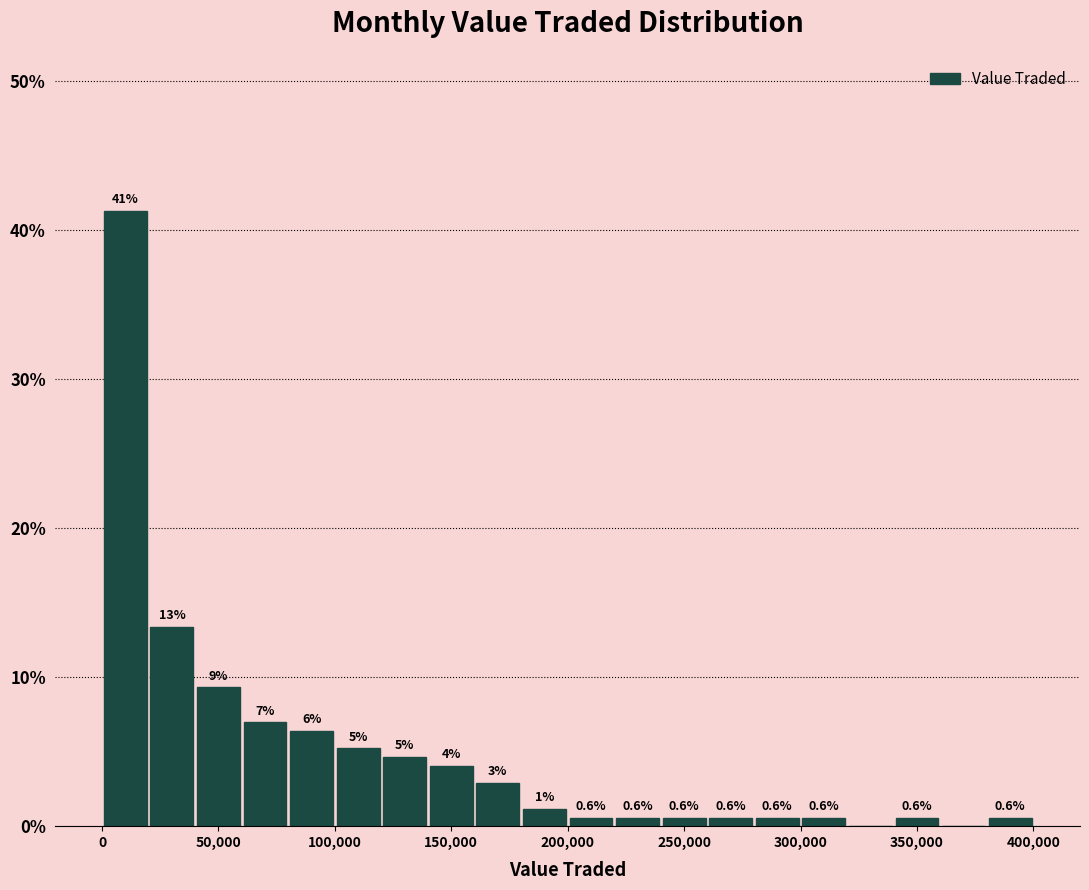

Around what value on the x-axis is the tallest bar? Give the approximate position of its centre, as read against the axis.

10000